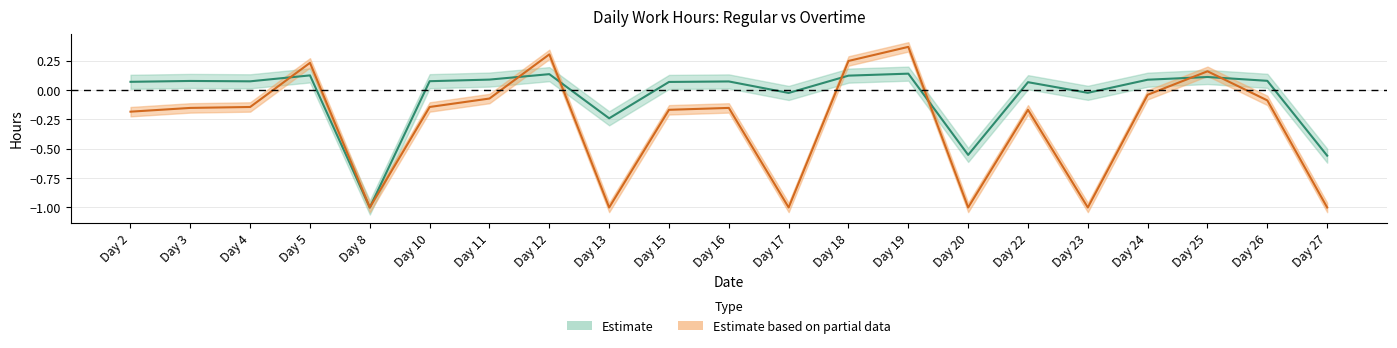

The Low (hours worked) series shows 0.2 at Day 24. True or false?

False